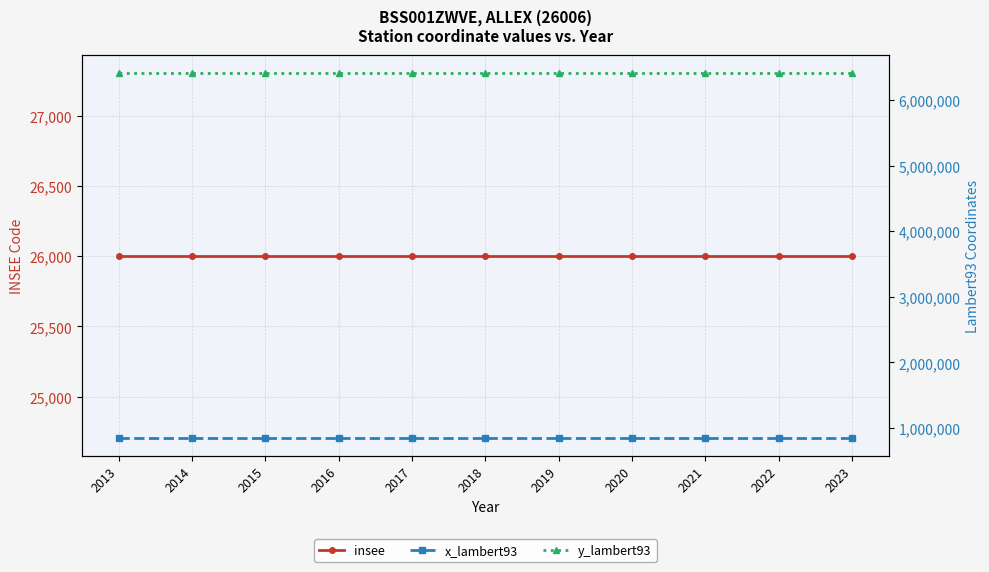

True or false: x_lambert93 and y_lambert93 cross at least once.

False